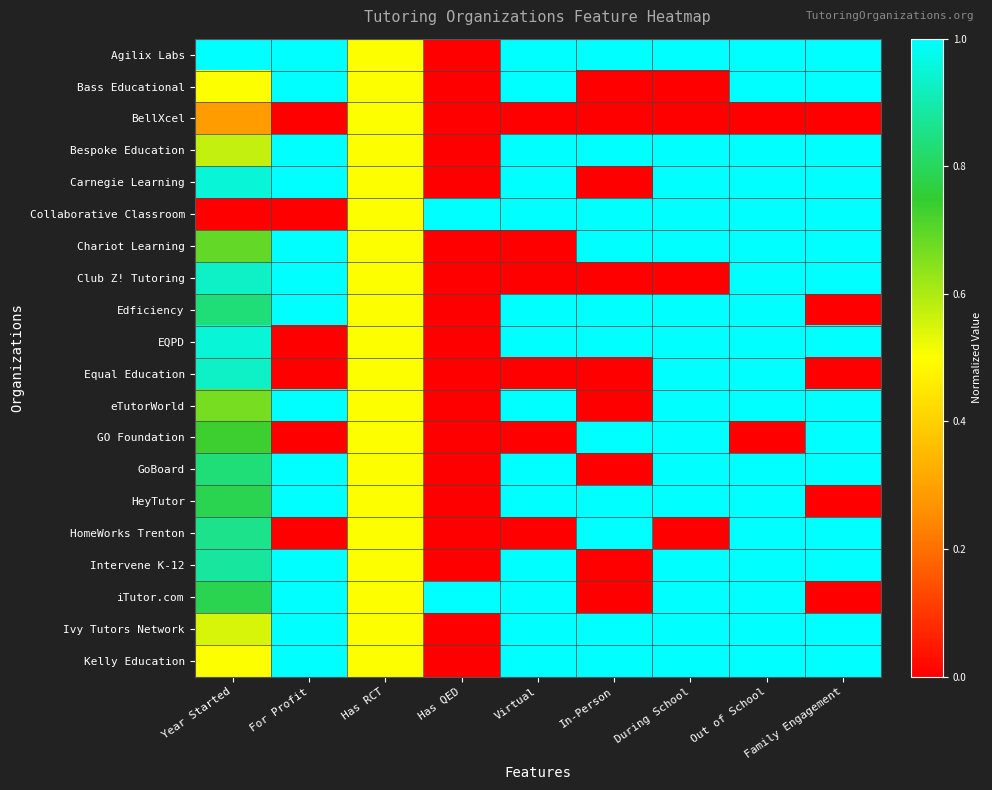

Reading left to right, extract all data points from this chart.

Agilix Labs: Year Started=1.0	For Profit=1.0	Has RCT=0.5	Has QED=0.0	Virtual=1.0	In-Person=1.0	During School=1.0	Out of School=1.0	Family Engagement=1.0
Bass Educational: Year Started=0.5	For Profit=1.0	Has RCT=0.5	Has QED=0.0	Virtual=1.0	In-Person=0.0	During School=0.0	Out of School=1.0	Family Engagement=1.0
BellXcel: Year Started=0.3	For Profit=0.0	Has RCT=0.5	Has QED=0.0	Virtual=0.0	In-Person=0.0	During School=0.0	Out of School=0.0	Family Engagement=0.0
Bespoke Education: Year Started=0.6	For Profit=1.0	Has RCT=0.5	Has QED=0.0	Virtual=1.0	In-Person=1.0	During School=1.0	Out of School=1.0	Family Engagement=1.0
Carnegie Learning: Year Started=1.0	For Profit=1.0	Has RCT=0.5	Has QED=0.0	Virtual=1.0	In-Person=0.0	During School=1.0	Out of School=1.0	Family Engagement=1.0
Collaborative Classroom: Year Started=0.0	For Profit=0.0	Has RCT=0.5	Has QED=1.0	Virtual=1.0	In-Person=1.0	During School=1.0	Out of School=1.0	Family Engagement=1.0
Chariot Learning: Year Started=0.7	For Profit=1.0	Has RCT=0.5	Has QED=0.0	Virtual=0.0	In-Person=1.0	During School=1.0	Out of School=1.0	Family Engagement=1.0
Club Z! Tutoring: Year Started=0.9	For Profit=1.0	Has RCT=0.5	Has QED=0.0	Virtual=0.0	In-Person=0.0	During School=0.0	Out of School=1.0	Family Engagement=1.0
Edficiency: Year Started=0.8	For Profit=1.0	Has RCT=0.5	Has QED=0.0	Virtual=1.0	In-Person=1.0	During School=1.0	Out of School=1.0	Family Engagement=0.0
EQPD: Year Started=1.0	For Profit=0.0	Has RCT=0.5	Has QED=0.0	Virtual=1.0	In-Person=1.0	During School=1.0	Out of School=1.0	Family Engagement=1.0
Equal Education: Year Started=0.9	For Profit=0.0	Has RCT=0.5	Has QED=0.0	Virtual=0.0	In-Person=0.0	During School=1.0	Out of School=1.0	Family Engagement=0.0
eTutorWorld: Year Started=0.7	For Profit=1.0	Has RCT=0.5	Has QED=0.0	Virtual=1.0	In-Person=0.0	During School=1.0	Out of School=1.0	Family Engagement=1.0
GO Foundation: Year Started=0.7	For Profit=0.0	Has RCT=0.5	Has QED=0.0	Virtual=0.0	In-Person=1.0	During School=1.0	Out of School=0.0	Family Engagement=1.0
GoBoard: Year Started=0.8	For Profit=1.0	Has RCT=0.5	Has QED=0.0	Virtual=1.0	In-Person=0.0	During School=1.0	Out of School=1.0	Family Engagement=1.0
HeyTutor: Year Started=0.8	For Profit=1.0	Has RCT=0.5	Has QED=0.0	Virtual=1.0	In-Person=1.0	During School=1.0	Out of School=1.0	Family Engagement=0.0
HomeWorks Trenton: Year Started=0.9	For Profit=0.0	Has RCT=0.5	Has QED=0.0	Virtual=0.0	In-Person=1.0	During School=0.0	Out of School=1.0	Family Engagement=1.0
Intervene K-12: Year Started=0.9	For Profit=1.0	Has RCT=0.5	Has QED=0.0	Virtual=1.0	In-Person=0.0	During School=1.0	Out of School=1.0	Family Engagement=1.0
iTutor.com: Year Started=0.8	For Profit=1.0	Has RCT=0.5	Has QED=1.0	Virtual=1.0	In-Person=0.0	During School=1.0	Out of School=1.0	Family Engagement=0.0
Ivy Tutors Network: Year Started=0.5	For Profit=1.0	Has RCT=0.5	Has QED=0.0	Virtual=1.0	In-Person=1.0	During School=1.0	Out of School=1.0	Family Engagement=1.0
Kelly Education: Year Started=0.5	For Profit=1.0	Has RCT=0.5	Has QED=0.0	Virtual=1.0	In-Person=1.0	During School=1.0	Out of School=1.0	Family Engagement=1.0